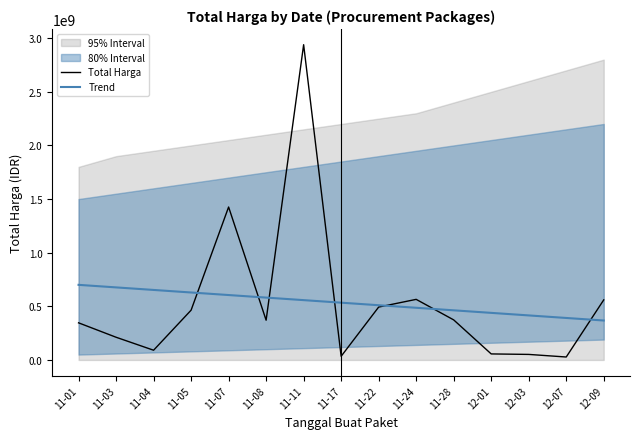

At which category is the sum across all series the highest?

11-11